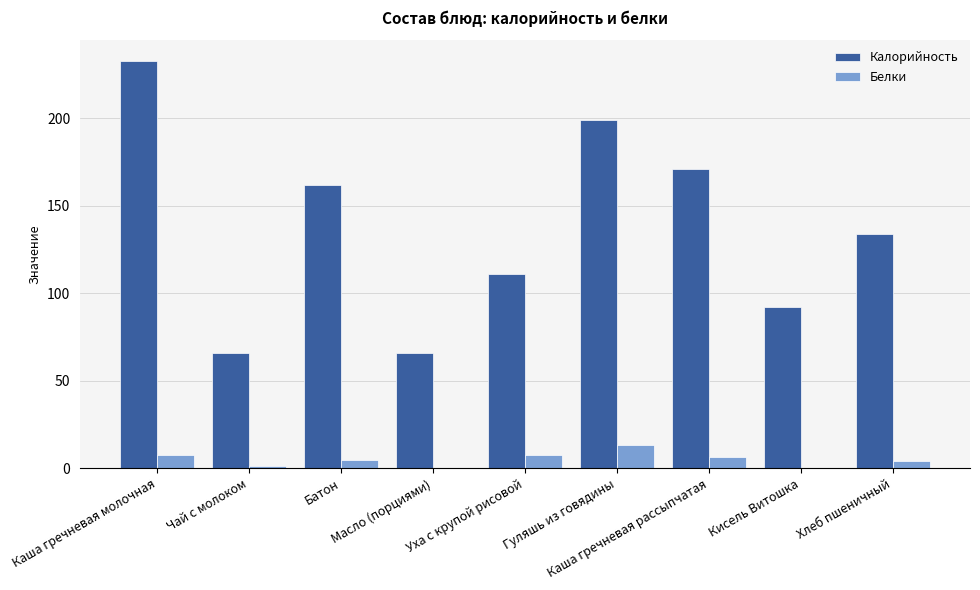

Are the bars horizontal?

No